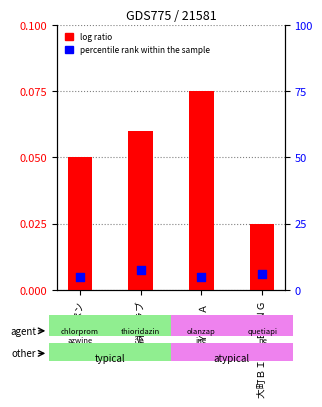

What is the total value across all series at 大町ＢＩＧ　ＢＡＮＧ?

6.0